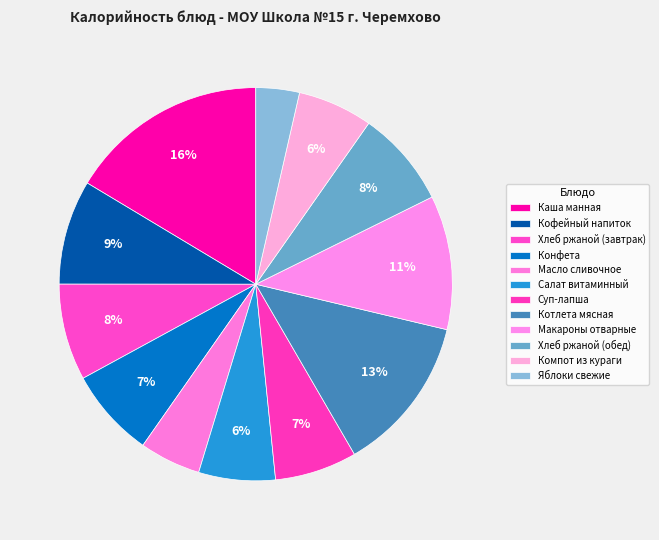

To the nearest percent, what is the difference between the Яблоки свежие and Конфета slice percentages?

4%